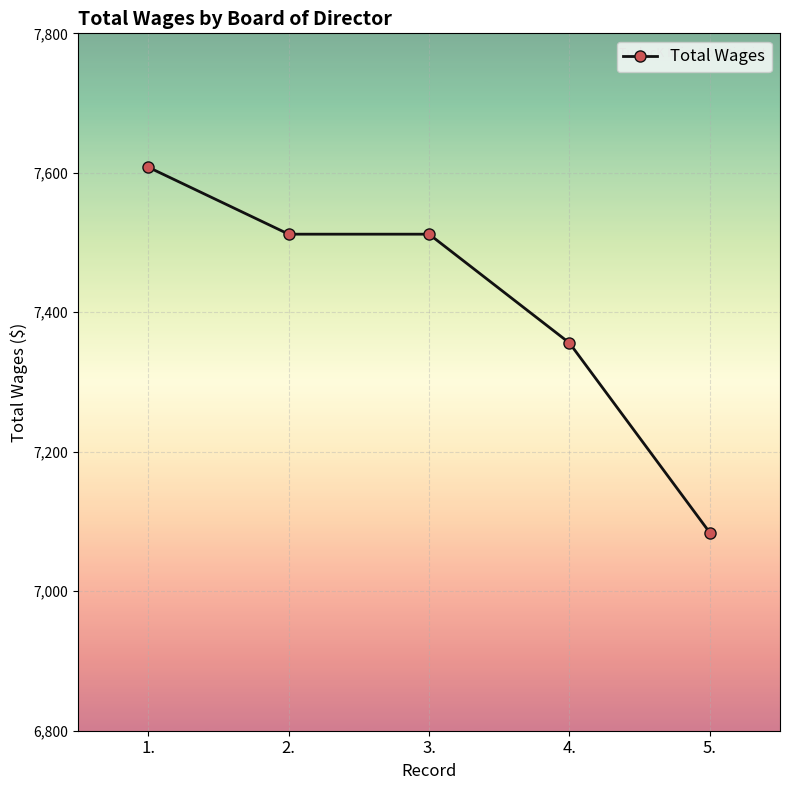

The chart shows a value of 12091 at 1.. True or false?

False